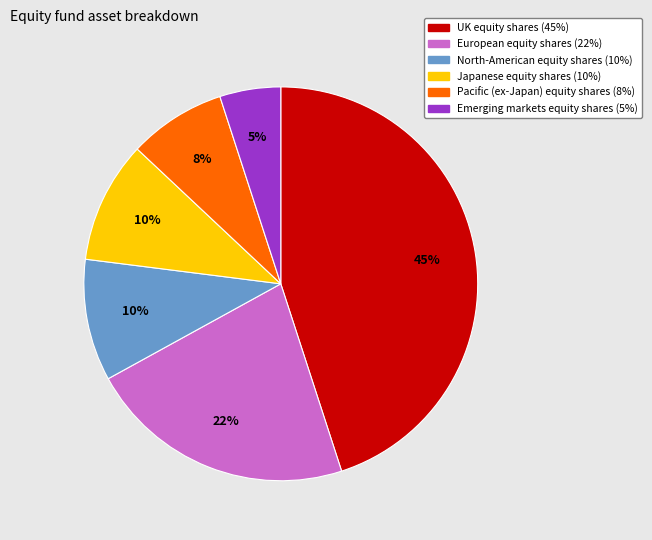

What is the ratio of the value at Emerging markets equity shares (5%) to the value at North-American equity shares (10%)?

0.5